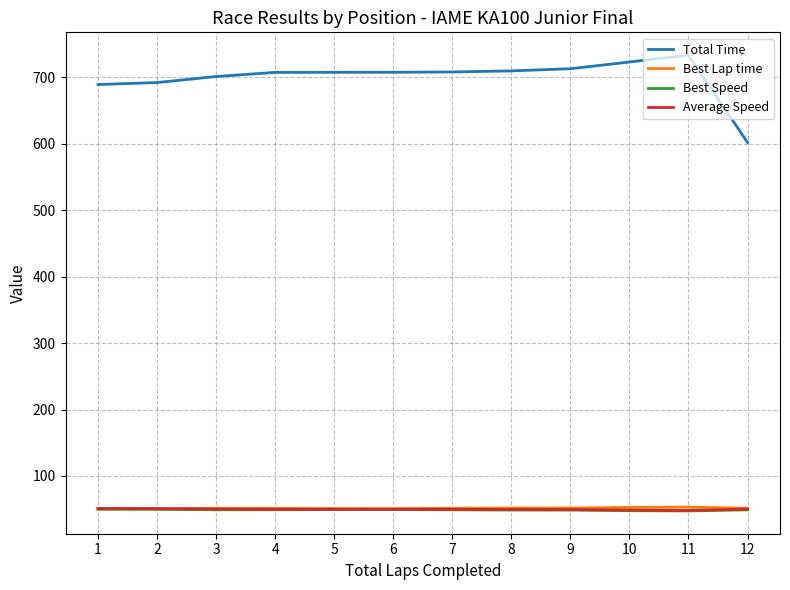

What is the difference between the highest and lowest values at 1?

639.5